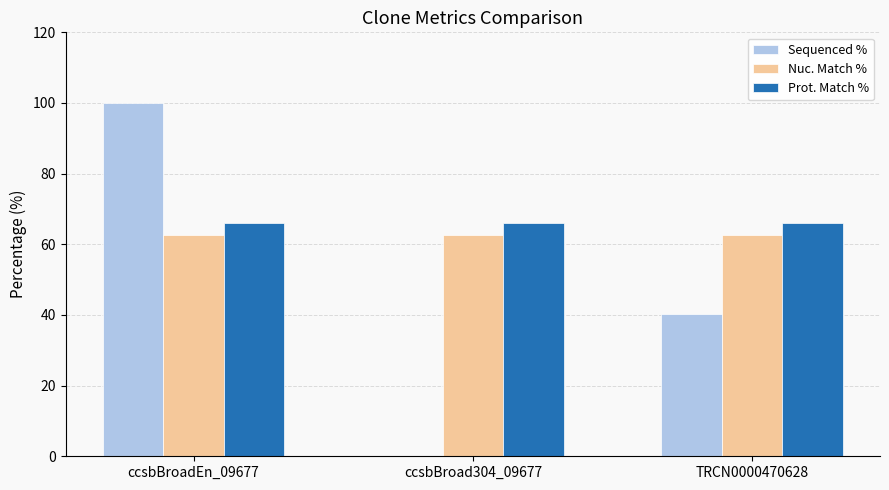

Is the value of Sequenced % at ccsbBroad304_09677 greater than the value of Nuc. Match % at ccsbBroad304_09677?

No